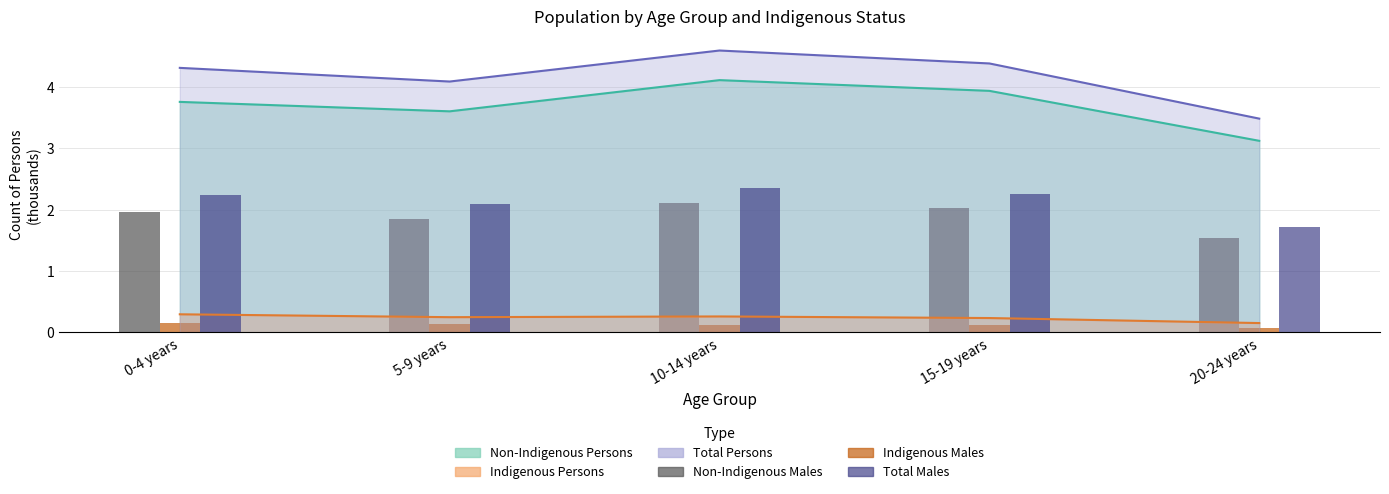

Which label corresponds to the largest value in the chart?

10-14 years